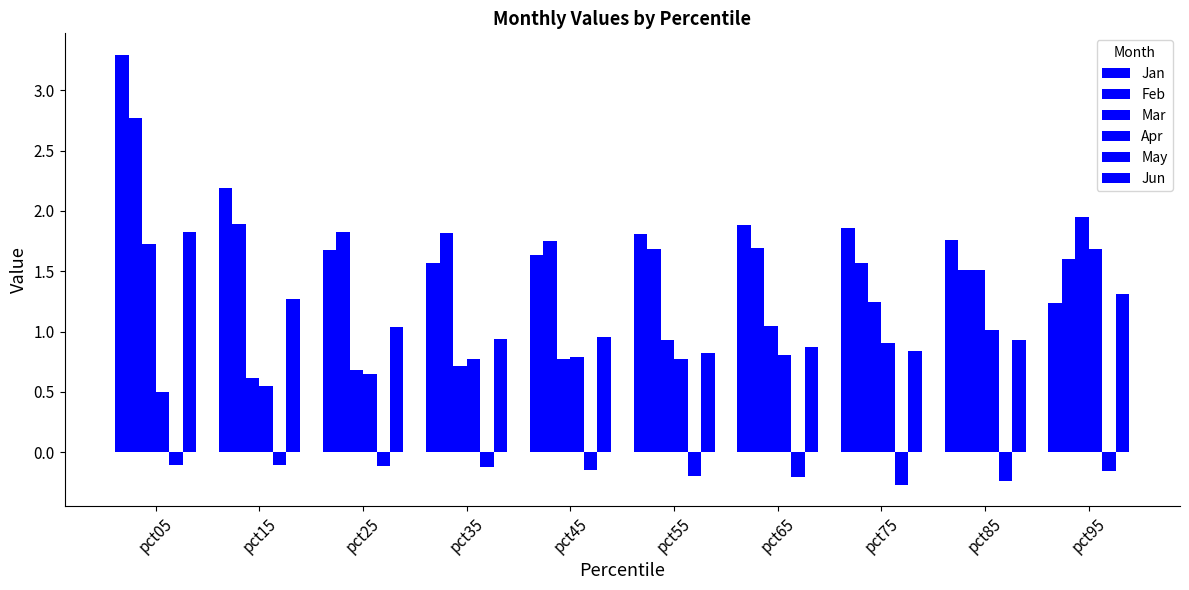

Reading left to right, extract all data points from this chart.

Jan: 3.3	2.2	1.7	1.6	1.6	1.8	1.9	1.9	1.8	1.2
Feb: 2.8	1.9	1.8	1.8	1.8	1.7	1.7	1.6	1.5	1.6
Mar: 1.7	0.6	0.7	0.7	0.8	0.9	1.0	1.2	1.5	2.0
Apr: 0.5	0.6	0.6	0.8	0.8	0.8	0.8	0.9	1.0	1.7
May: -0.1	-0.1	-0.1	-0.1	-0.1	-0.2	-0.2	-0.3	-0.2	-0.2
Jun: 1.8	1.3	1.0	0.9	1.0	0.8	0.9	0.8	0.9	1.3